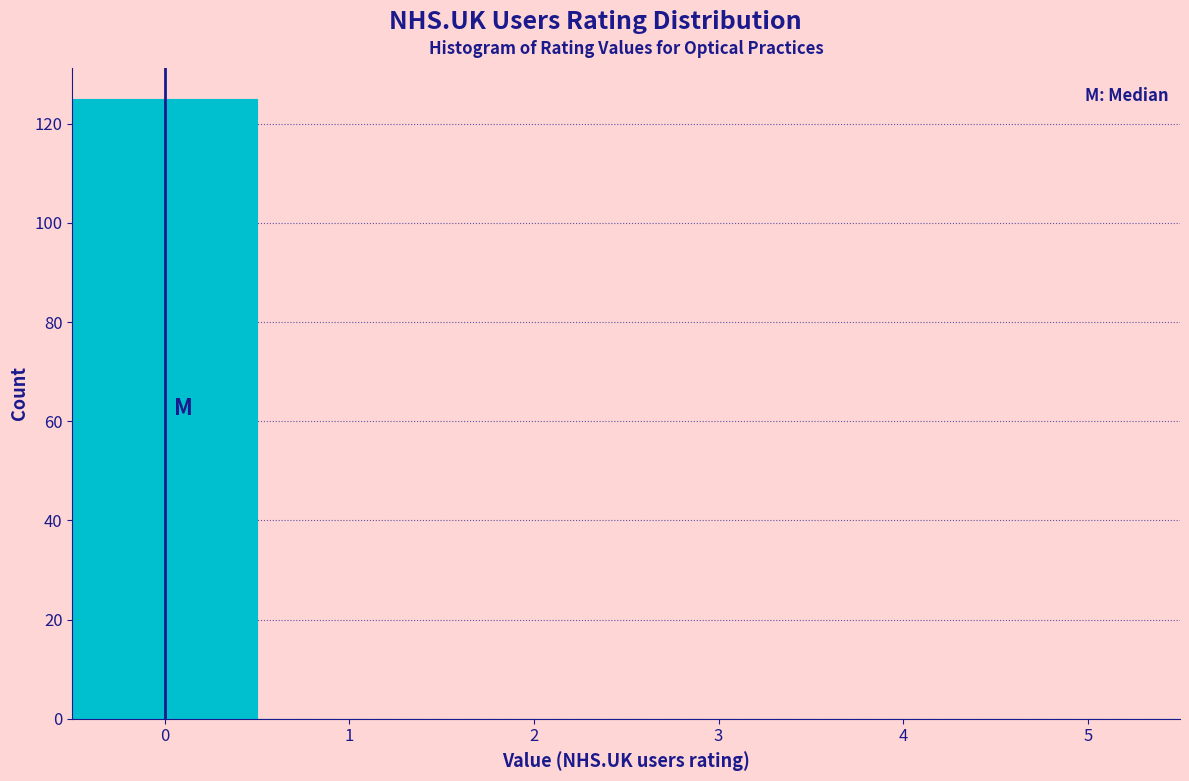

Reading left to right, list every bar in this chart as the range it spans on the x-axis followed by its height. The values are not printed on the chart, so give them approximately, as read against the axis.

-0.5 to 0.5: 126
0.5 to 1.5: 0
1.5 to 2.5: 0
2.5 to 3.5: 0
3.5 to 4.5: 0
4.5 to 5.5: 0